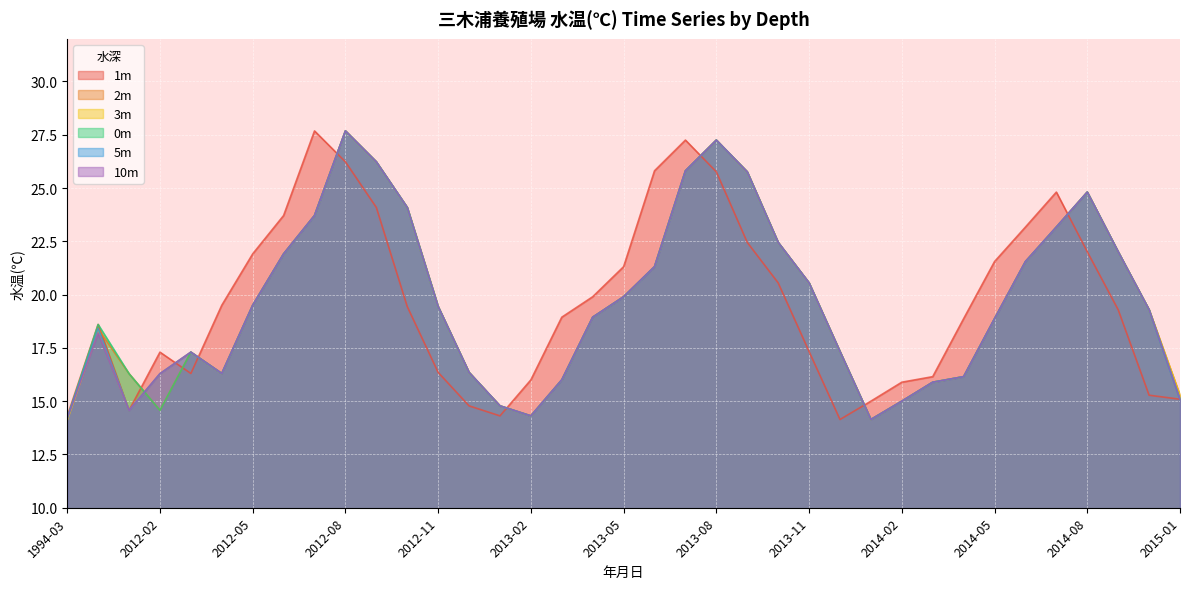

Reading right to left, extract all data points from this chart.

1m: 2015-01=15.1	2014-11=15.3	2014-10=19.3	2014-08=22.0	2014-07=24.8	2014-06=23.2	2014-05=21.6	2014-04=18.9	2014-03=16.1	2014-02=15.9	2014-01=15.0	2013-12=14.1	2013-11=17.3	2013-10=20.6	2013-09=22.4	2013-08=25.8	2013-07=27.2	2013-06=25.8	2013-05=21.3	2013-04=19.9	2013-03=18.9	2013-02=16.0	2013-01=14.3	2012-12=14.8	2012-11=16.4	2012-10=19.4	2012-09=24.1	2012-08=26.2	2012-07=27.7	2012-06=23.7	2012-05=21.9	2012-04=19.5	2012-03=16.3	2012-02=17.3	2012-01=14.6	1994-05=18.6	1994-03=14.3
2m: 2015-01=15.3	2014-11=19.3	2014-10=22.0	2014-08=24.8	2014-07=23.2	2014-06=21.6	2014-05=18.9	2014-04=16.1	2014-03=15.9	2014-02=15.0	2014-01=14.1	2013-12=17.3	2013-11=20.6	2013-10=22.4	2013-09=25.8	2013-08=27.2	2013-07=25.8	2013-06=21.3	2013-05=19.9	2013-04=18.9	2013-03=16.0	2013-02=14.3	2013-01=14.8	2012-12=16.4	2012-11=19.4	2012-10=24.1	2012-09=26.2	2012-08=27.7	2012-07=23.7	2012-06=21.9	2012-05=19.5	2012-04=16.3	2012-03=17.3	2012-02=14.6	2012-01=16.3	1994-05=18.4	1994-03=14.2
3m: 2015-01=15.3	2014-11=19.3	2014-10=22.0	2014-08=24.8	2014-07=23.2	2014-06=21.6	2014-05=18.9	2014-04=16.1	2014-03=15.9	2014-02=15.0	2014-01=14.1	2013-12=17.3	2013-11=20.6	2013-10=22.4	2013-09=25.8	2013-08=27.2	2013-07=25.8	2013-06=21.3	2013-05=19.9	2013-04=18.9	2013-03=16.0	2013-02=14.3	2013-01=14.8	2012-12=16.4	2012-11=19.4	2012-10=24.1	2012-09=26.2	2012-08=27.7	2012-07=23.7	2012-06=21.9	2012-05=19.5	2012-04=16.3	2012-03=17.3	2012-02=16.3	2012-01=14.6	1994-05=18.3	1994-03=14.1
0m: 2015-01=15.1	2014-11=19.3	2014-10=22.0	2014-08=24.8	2014-07=23.2	2014-06=21.6	2014-05=18.9	2014-04=16.1	2014-03=15.9	2014-02=15.0	2014-01=14.1	2013-12=17.3	2013-11=20.6	2013-10=22.4	2013-09=25.8	2013-08=27.2	2013-07=25.8	2013-06=21.3	2013-05=19.9	2013-04=18.9	2013-03=16.0	2013-02=14.3	2013-01=14.8	2012-12=16.4	2012-11=19.4	2012-10=24.1	2012-09=26.2	2012-08=27.7	2012-07=23.7	2012-06=21.9	2012-05=19.5	2012-04=16.3	2012-03=17.3	2012-02=14.6	2012-01=16.3	1994-05=18.6	1994-03=14.2
5m: 2015-01=15.1	2014-11=19.3	2014-10=22.0	2014-08=24.8	2014-07=23.2	2014-06=21.6	2014-05=18.9	2014-04=16.1	2014-03=15.9	2014-02=15.0	2014-01=14.1	2013-12=17.3	2013-11=20.6	2013-10=22.4	2013-09=25.8	2013-08=27.2	2013-07=25.8	2013-06=21.3	2013-05=19.9	2013-04=18.9	2013-03=16.0	2013-02=14.3	2013-01=14.8	2012-12=16.4	2012-11=19.4	2012-10=24.1	2012-09=26.2	2012-08=27.7	2012-07=23.7	2012-06=21.9	2012-05=19.5	2012-04=16.3	2012-03=17.3	2012-02=16.3	2012-01=14.6	1994-05=18.4	1994-03=14.2
10m: 2015-01=15.1	2014-11=19.3	2014-10=22.0	2014-08=24.8	2014-07=23.2	2014-06=21.6	2014-05=18.9	2014-04=16.1	2014-03=15.9	2014-02=15.0	2014-01=14.1	2013-12=17.3	2013-11=20.6	2013-10=22.4	2013-09=25.8	2013-08=27.2	2013-07=25.8	2013-06=21.3	2013-05=19.9	2013-04=18.9	2013-03=16.0	2013-02=14.3	2013-01=14.8	2012-12=16.4	2012-11=19.4	2012-10=24.1	2012-09=26.2	2012-08=27.7	2012-07=23.7	2012-06=21.9	2012-05=19.5	2012-04=16.3	2012-03=17.3	2012-02=16.3	2012-01=14.6	1994-05=18.2	1994-03=14.2